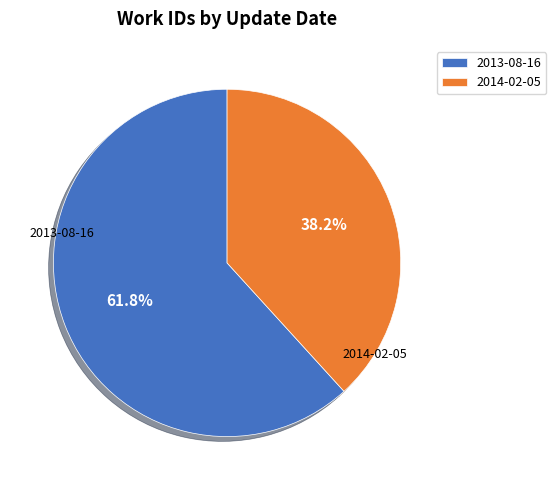

True or false: 2014-02-05 accounts for 38% of the total.

True